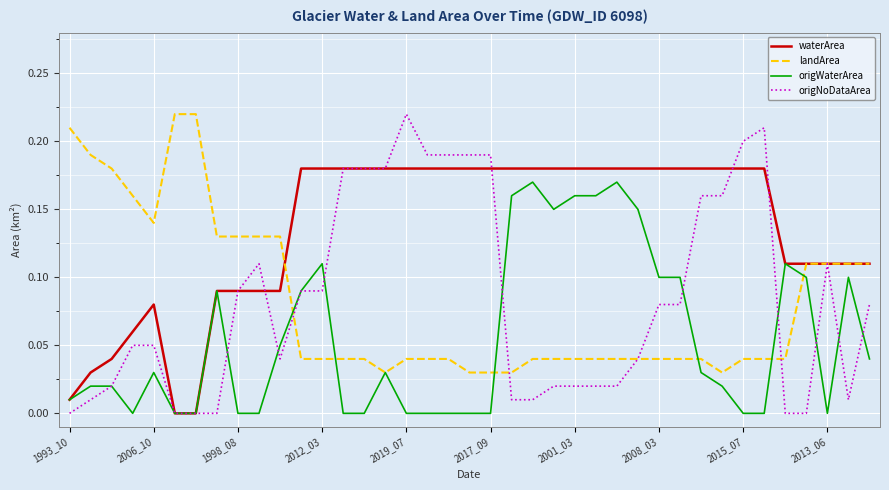

Which series has the largest total across all categories?

waterArea